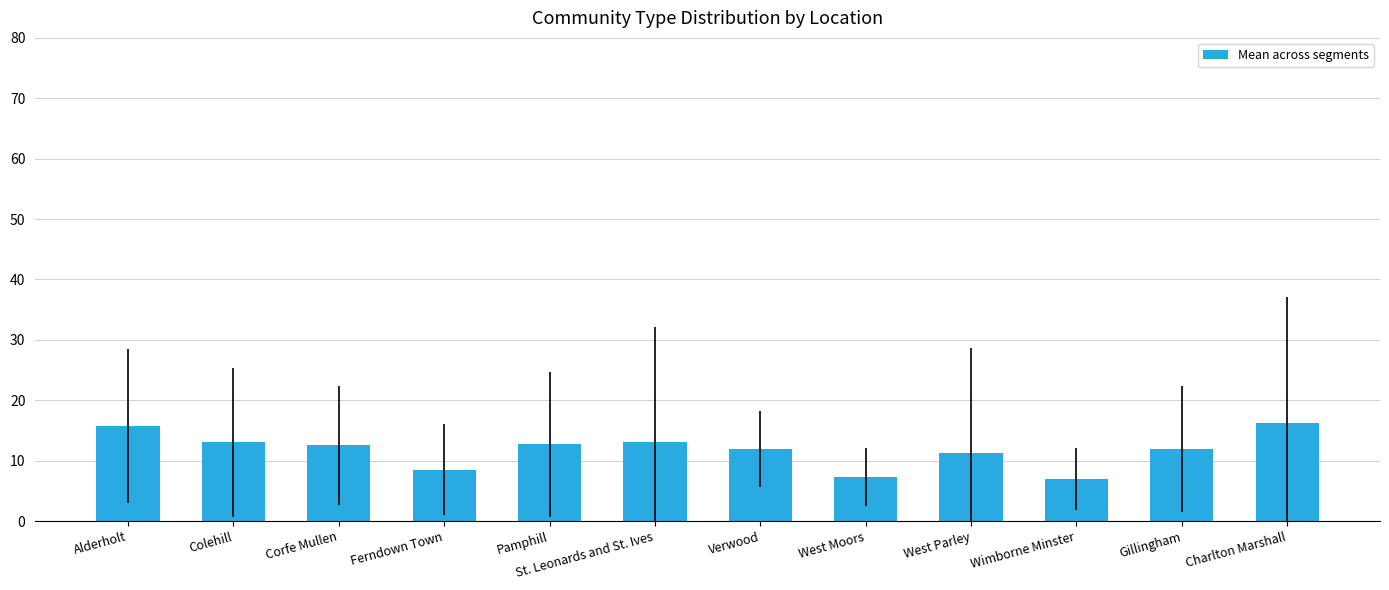

What position from the left is Verwood?

7